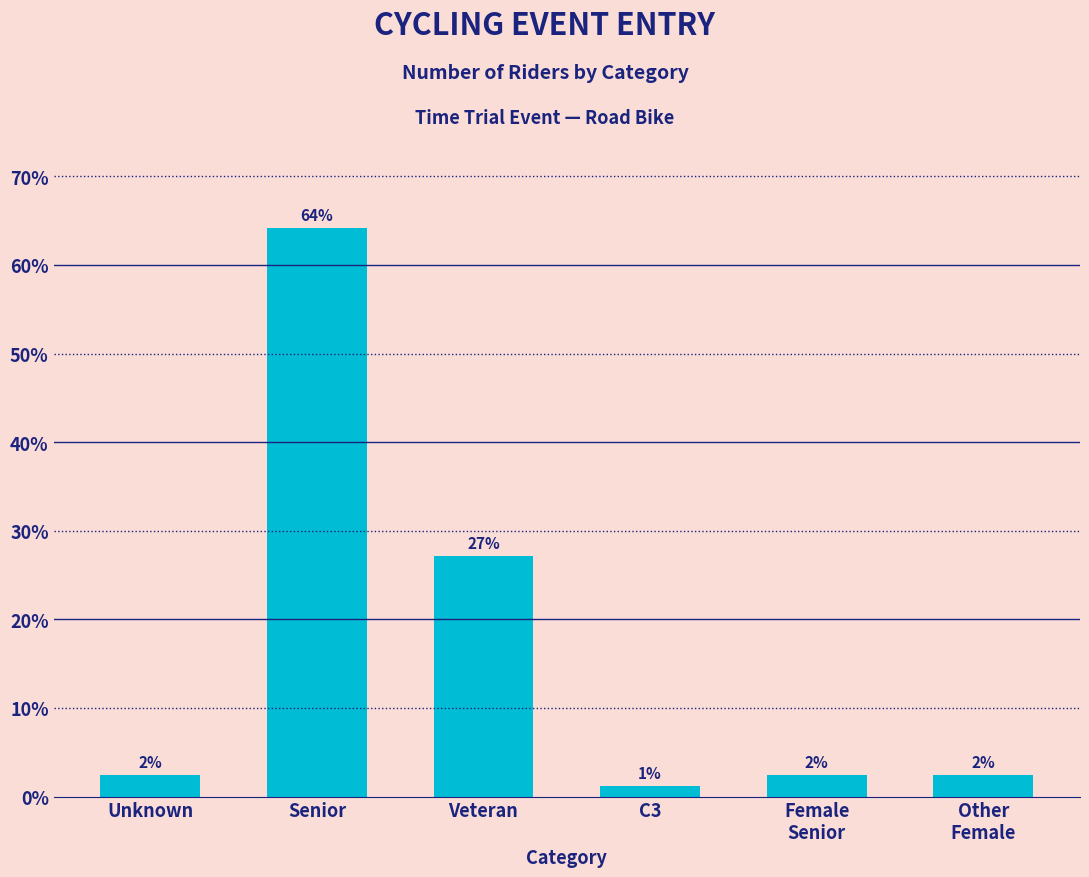

How many bars are there in total?

6